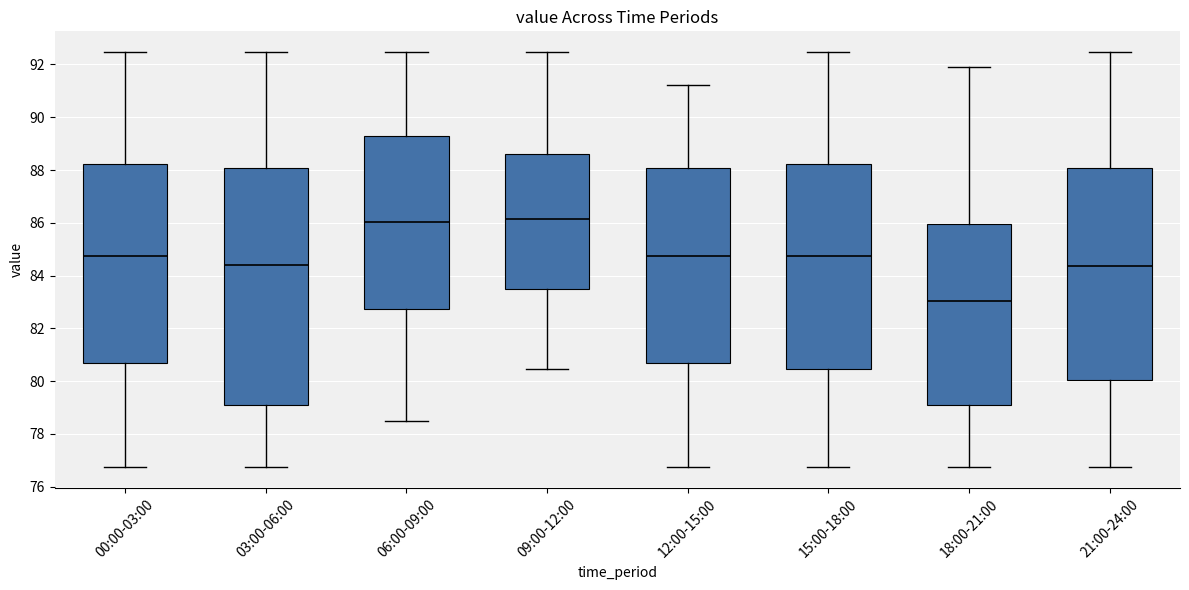

Reading left to right, transcribe this box plot: for each box, give where its median line is, the range the box spans, and where its two whiskers end, as read against the y-axis. The values are not printed on the chart, so give them approximately, as read against the axis.

00:00-03:00: median 84.8, box 80.6 to 88.2, whiskers 76.8 to 92.4
03:00-06:00: median 84.4, box 79.0 to 88.0, whiskers 76.8 to 92.4
06:00-09:00: median 86.0, box 82.8 to 89.2, whiskers 78.6 to 92.4
09:00-12:00: median 86.2, box 83.4 to 88.6, whiskers 80.4 to 92.4
12:00-15:00: median 84.8, box 80.6 to 88.0, whiskers 76.8 to 91.2
15:00-18:00: median 84.8, box 80.4 to 88.2, whiskers 76.8 to 92.4
18:00-21:00: median 83.0, box 79.0 to 86.0, whiskers 76.8 to 92.0
21:00-24:00: median 84.4, box 80.0 to 88.0, whiskers 76.8 to 92.4